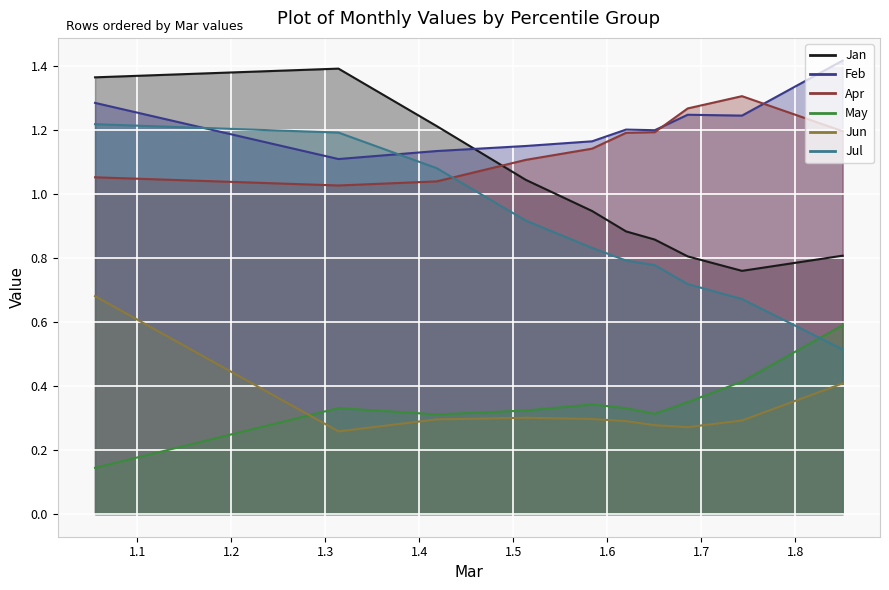

In Feb, how many points are higher than both neighbors (excluding endpoints)?

2